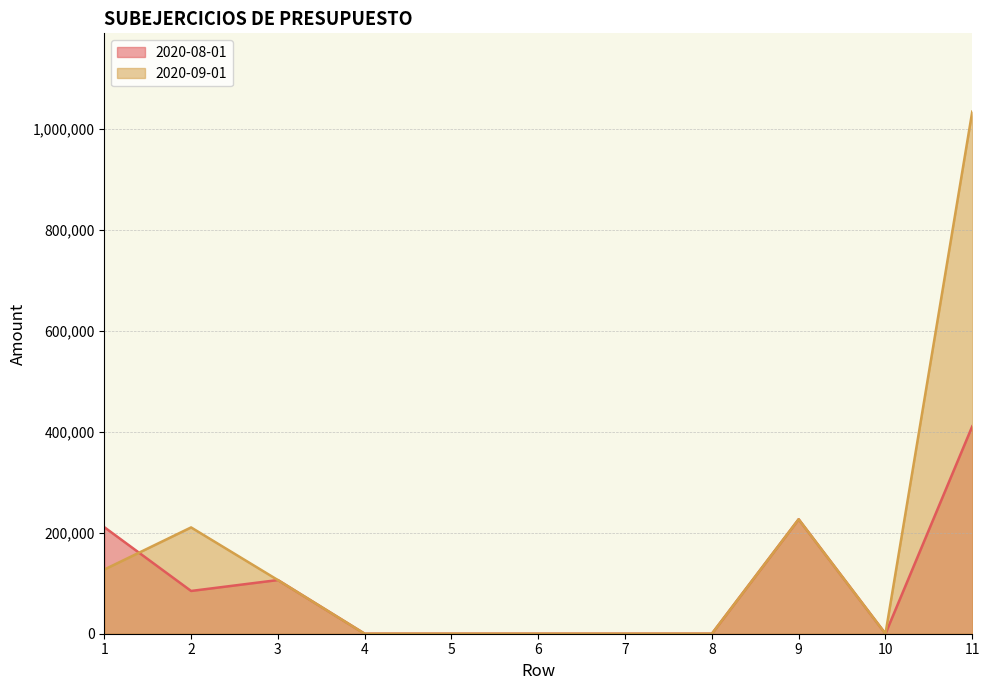

At which label is 2020-09-01 closest to 517345?

9